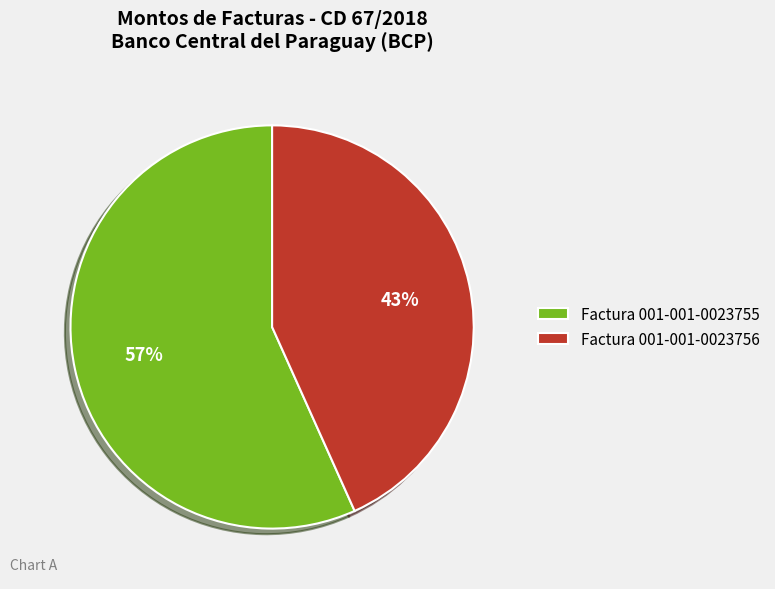

To the nearest percent, what is the average slice percentage?

50%